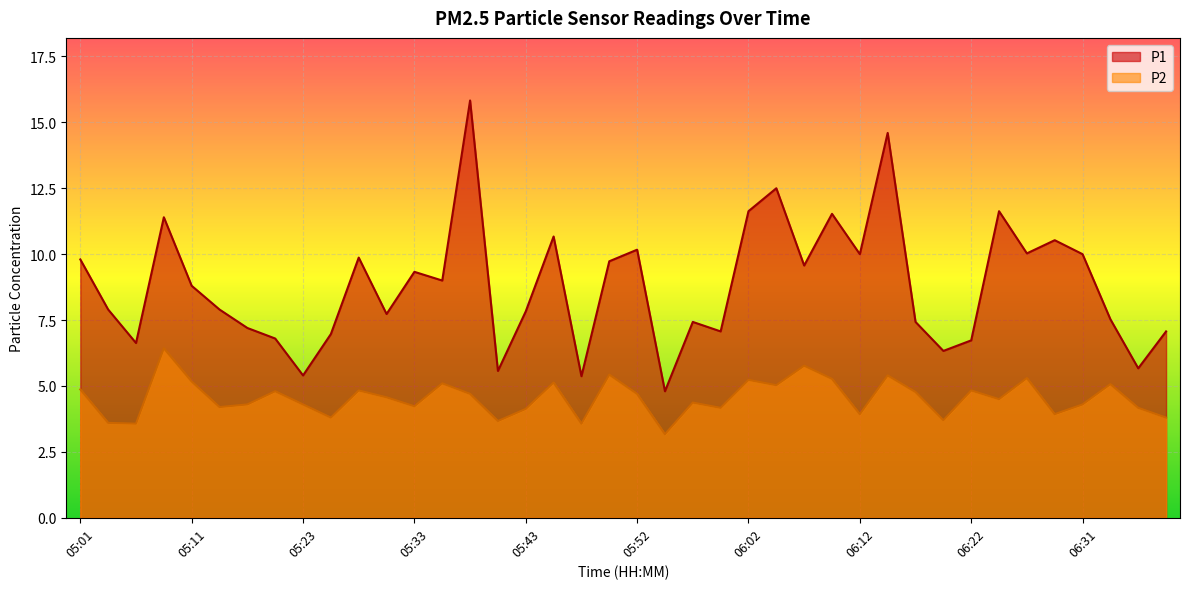

What is the smallest value displayed?

3.2